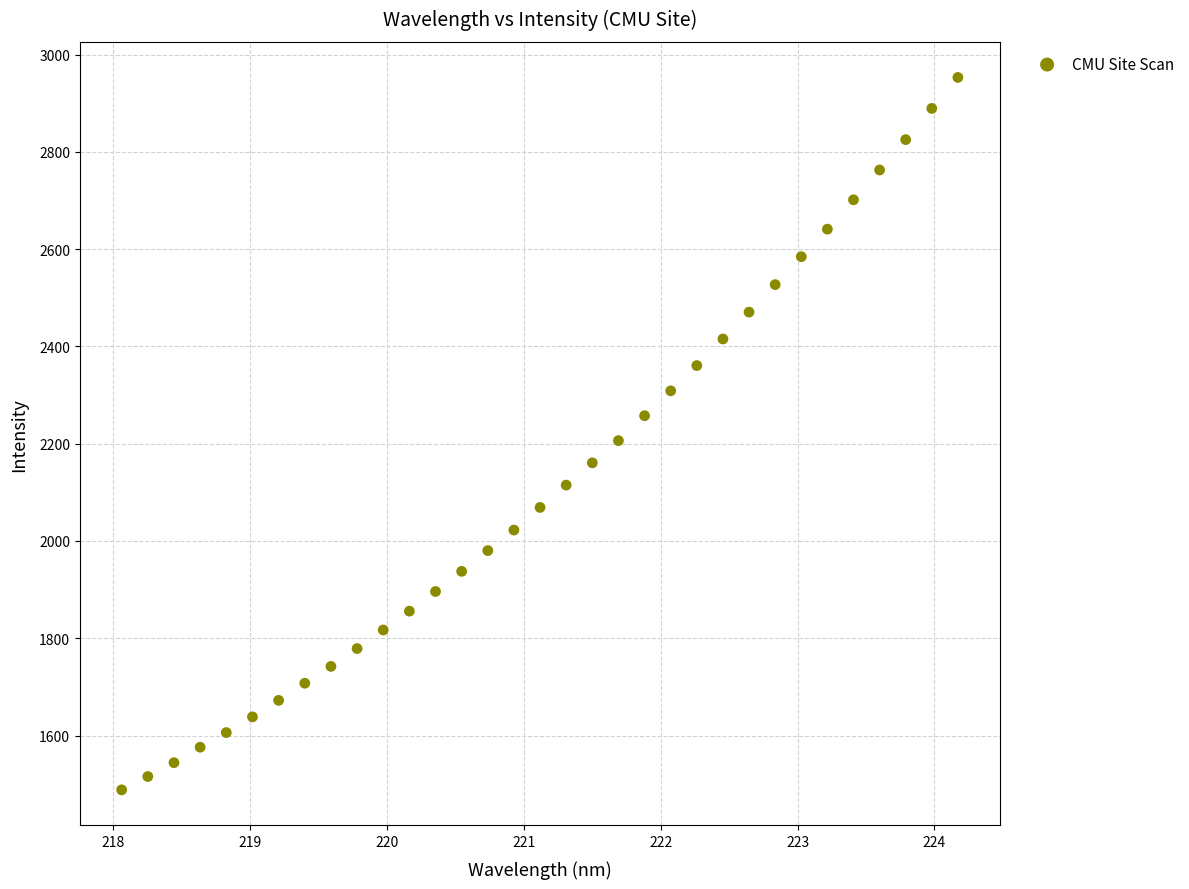

What is the range of Y values (max minus min)?

1464.9